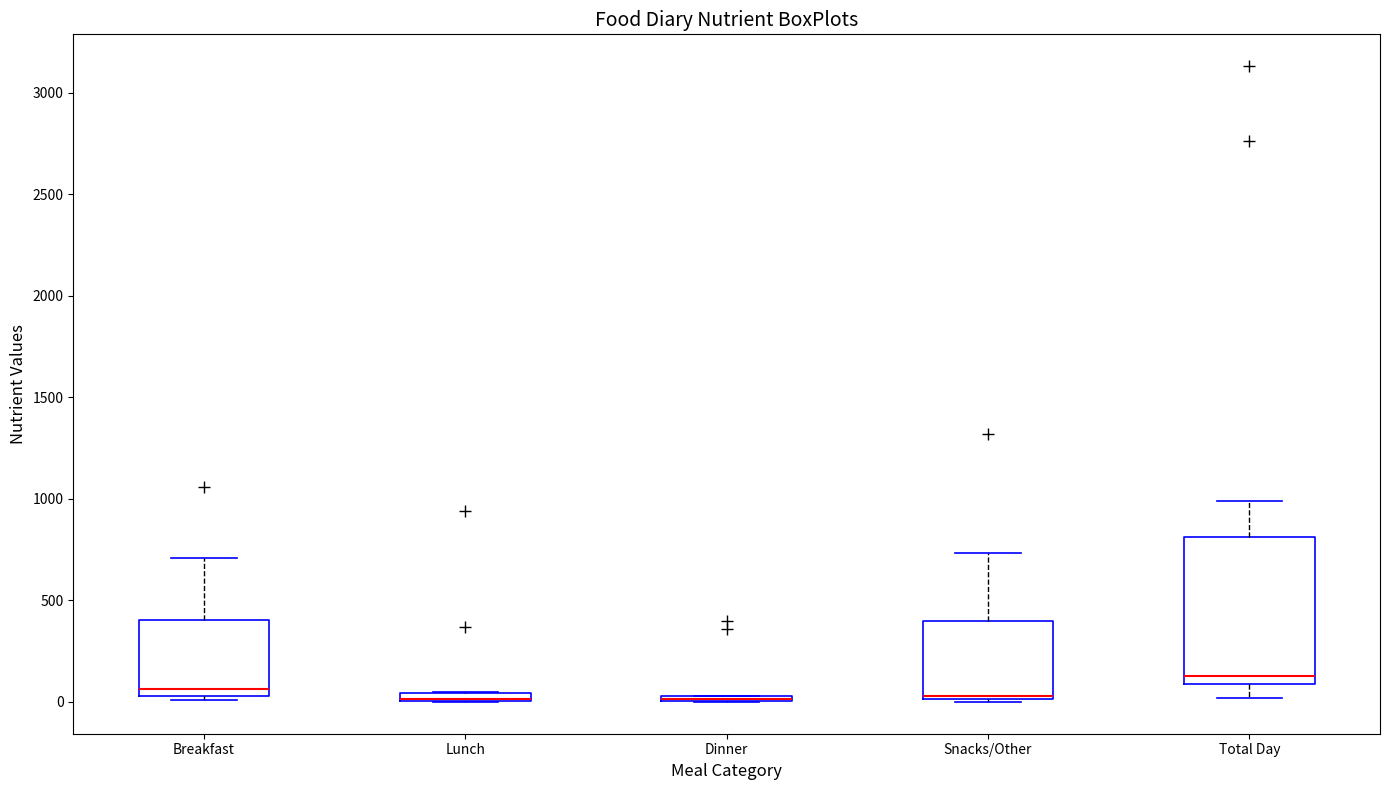

Comparing the boxes themselves (not the whiskers), which one is the tallest?

Total Day